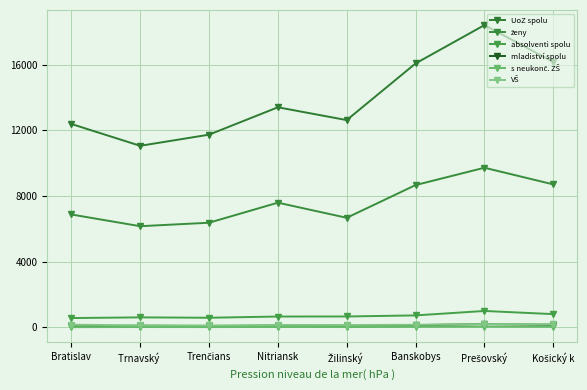

What is the sum of the VŠ values at Banskobys and Trnavský ?

257